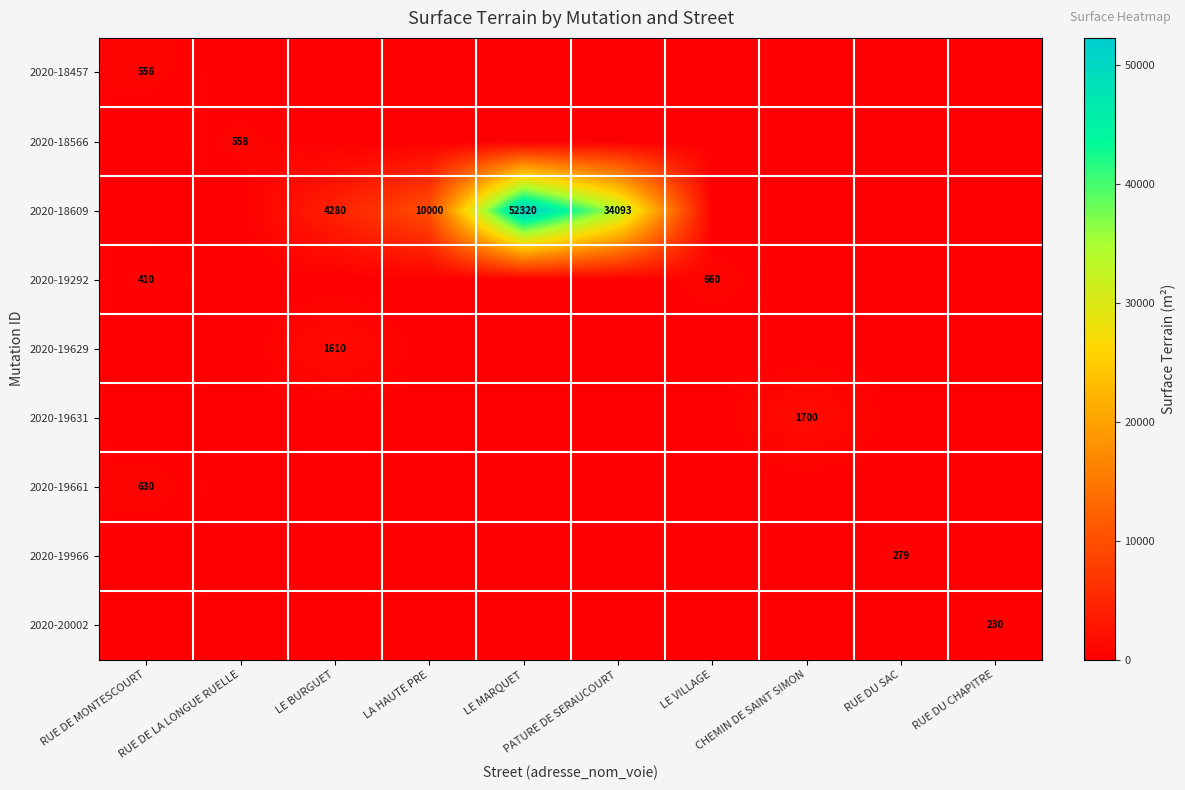

The value of 2020-19966 at RUE DE LA LONGUE RUELLE is 0. True or false?

True